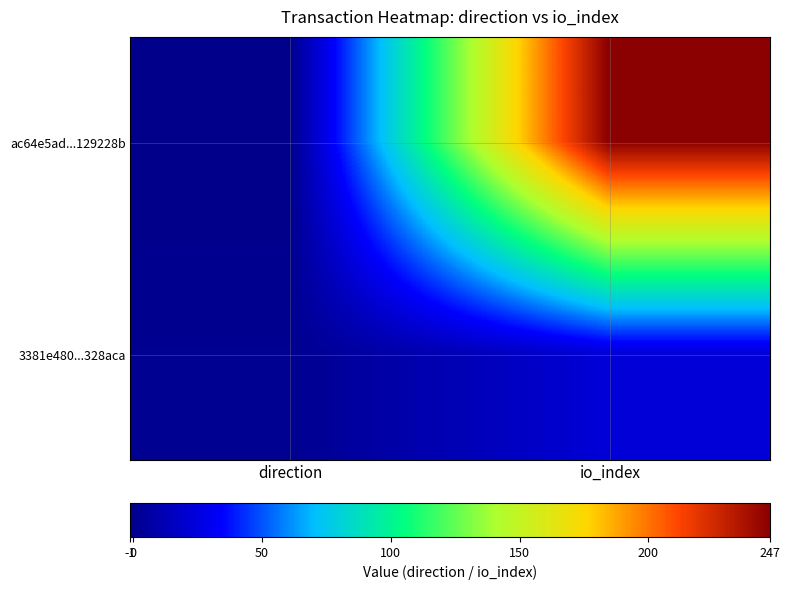

Reading right to left, transcribe all the data shown in this chart.

ac64e5ad...129228b: io_index=247	direction=-1
3381e480...328aca: io_index=23	direction=1